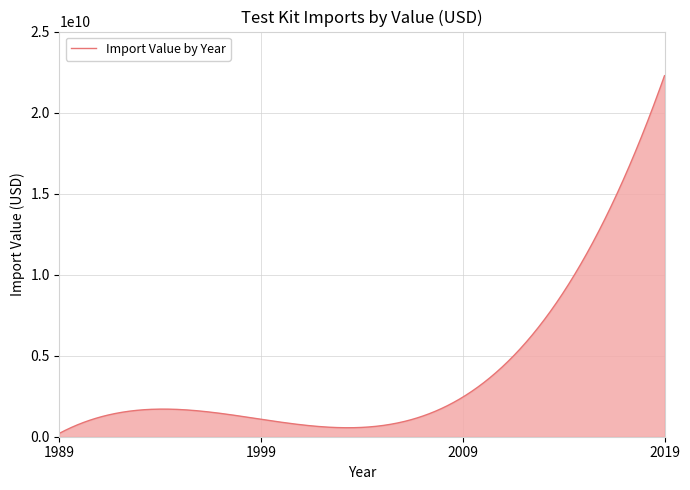

List the labels in order of value, smallest first.

1989, 1999, 2009, 2019